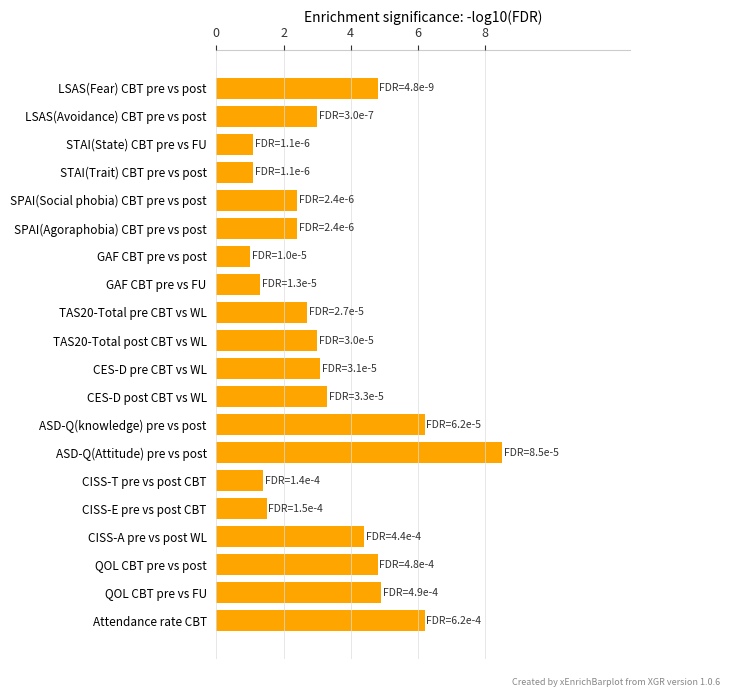

What is the value of the 3rd bar from the top?

1.1